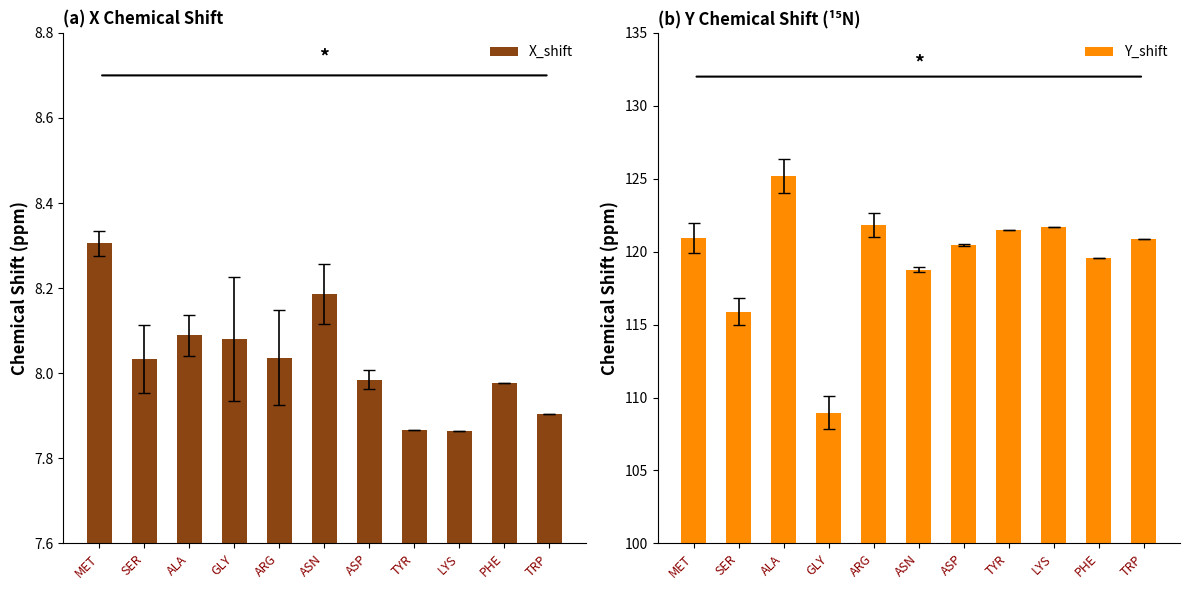

What position from the right is ASN?

6